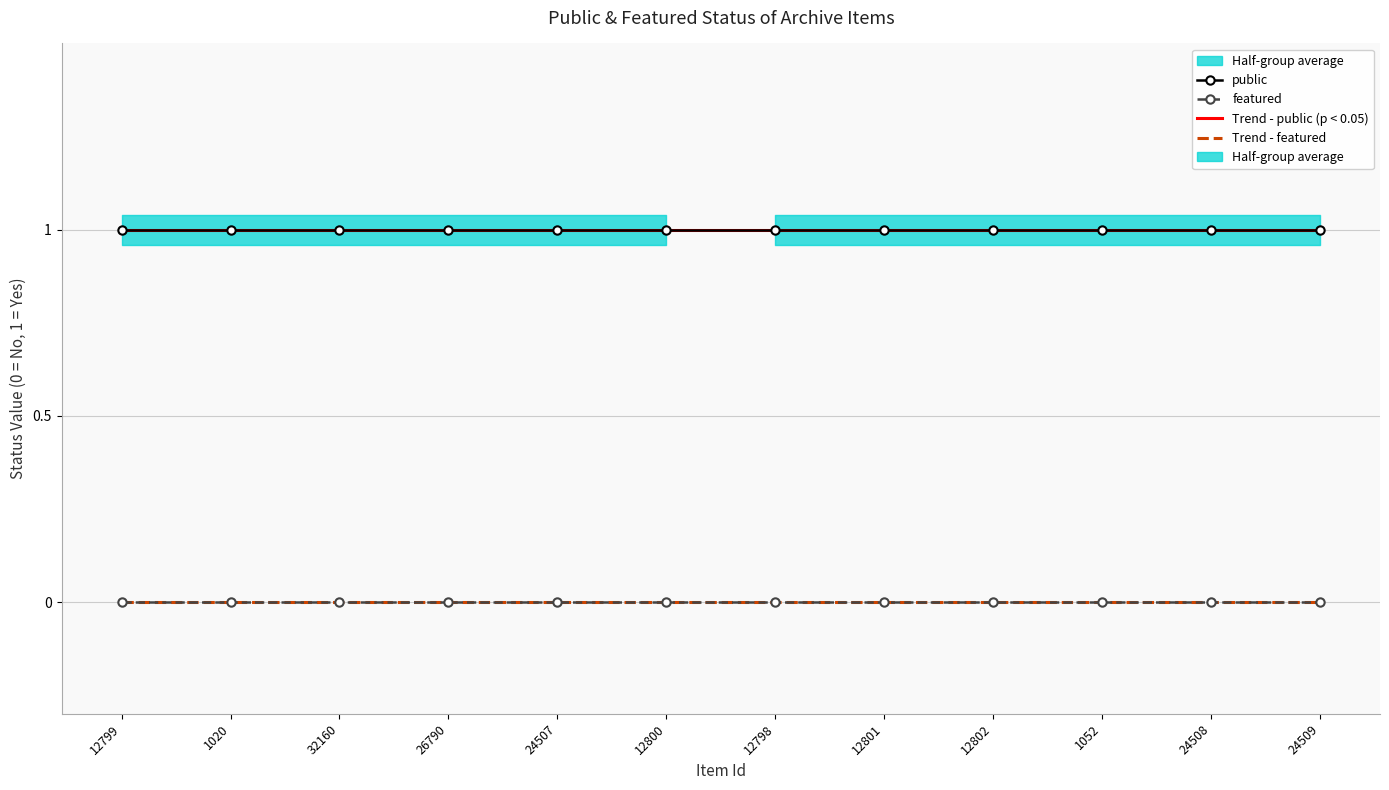

Which category has the lowest value across all series?

12799